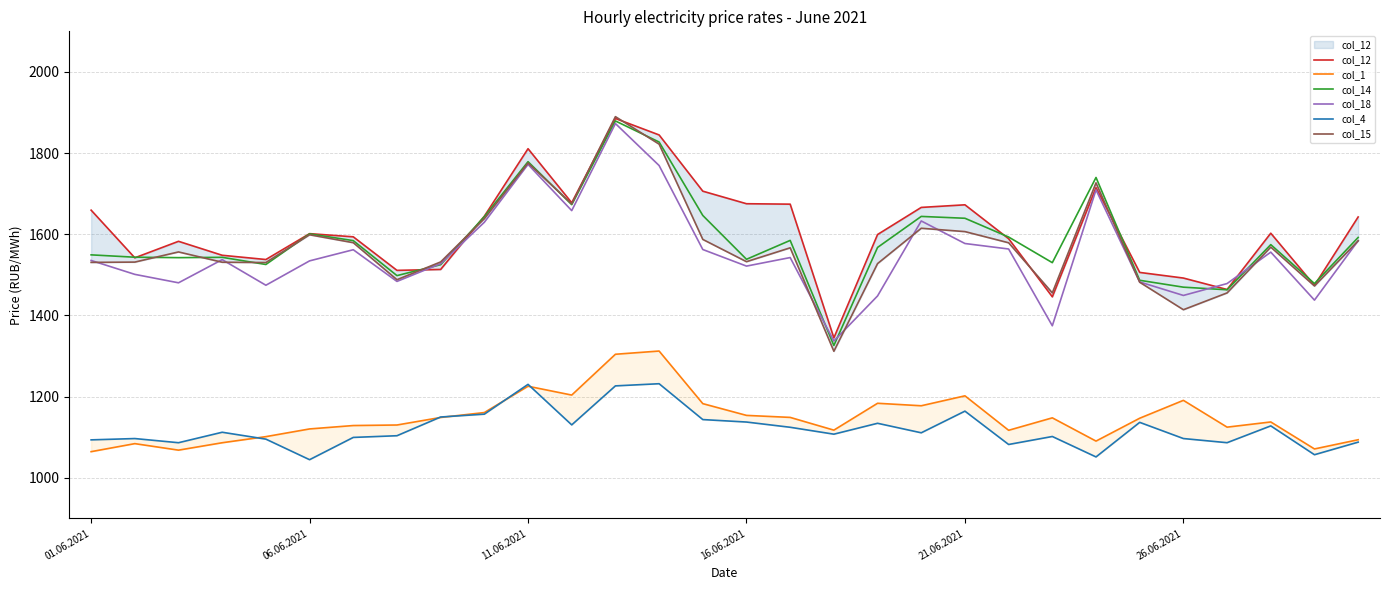

What is the average value of the col_4 series?

1120.3